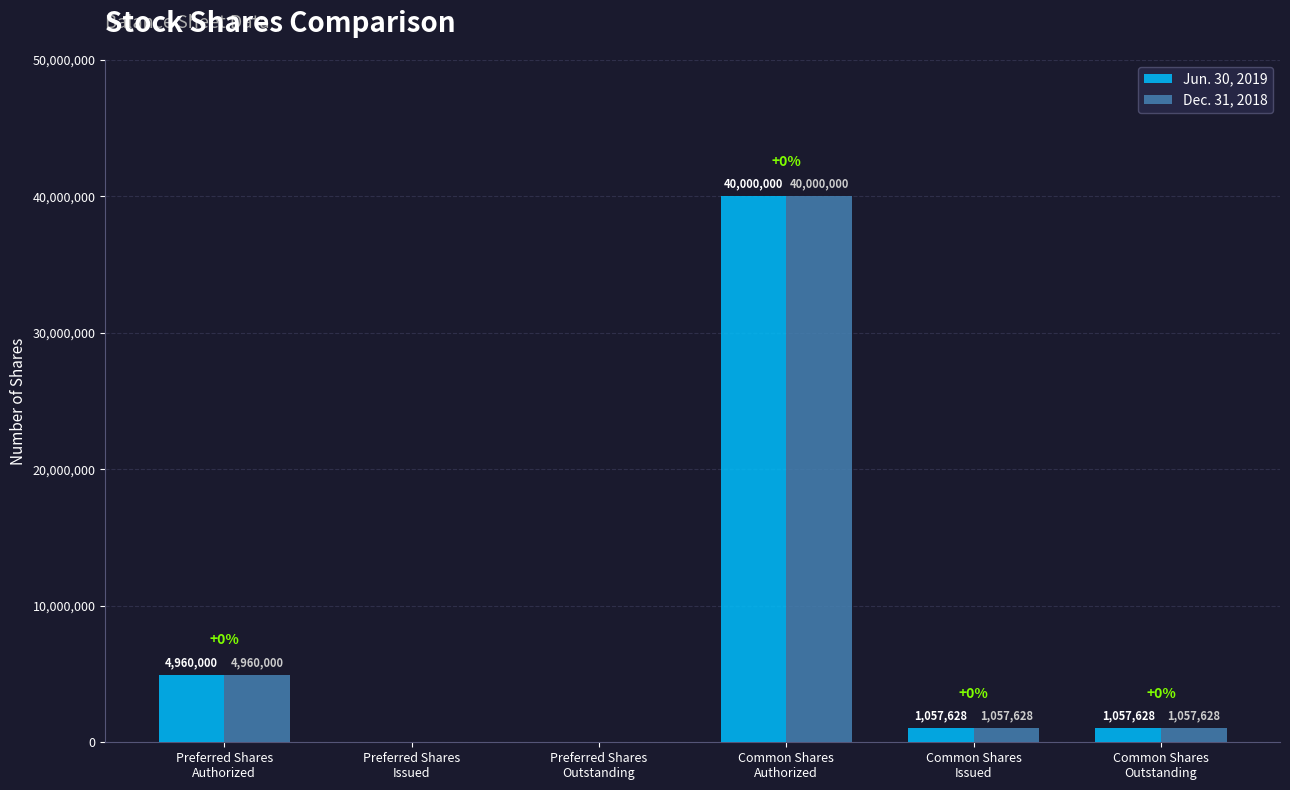

Reading left to right, extract all data points from this chart.

Jun. 30, 2019: Preferred Shares
Authorized=4960000	Preferred Shares
Issued=0	Preferred Shares
Outstanding=0	Common Shares
Authorized=40000000	Common Shares
Issued=1057628	Common Shares
Outstanding=1057628
Dec. 31, 2018: Preferred Shares
Authorized=4960000	Preferred Shares
Issued=0	Preferred Shares
Outstanding=0	Common Shares
Authorized=40000000	Common Shares
Issued=1057628	Common Shares
Outstanding=1057628